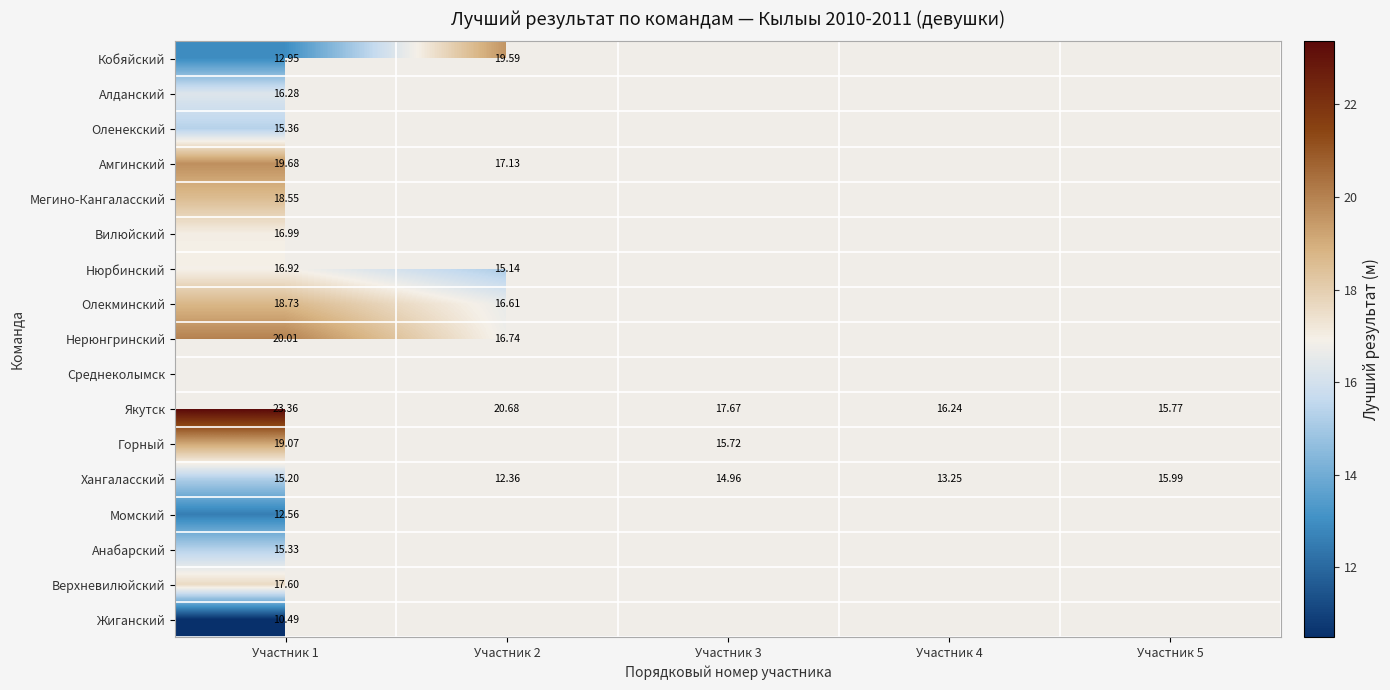

At how many categories does at least one series exceed 12?

5